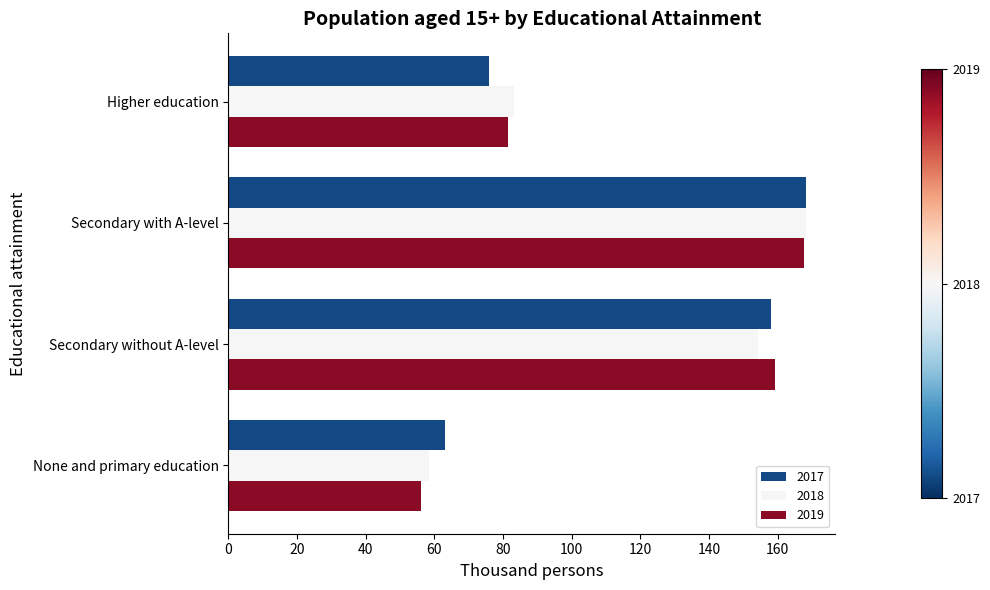

What is the difference between the 2017 values at None and primary education and Secondary without A-level?

94.8